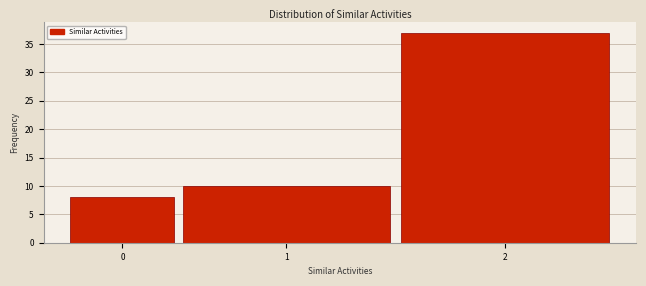

Reading right to left, what are all the values shown in this chart?

2=37	1=10	0=8